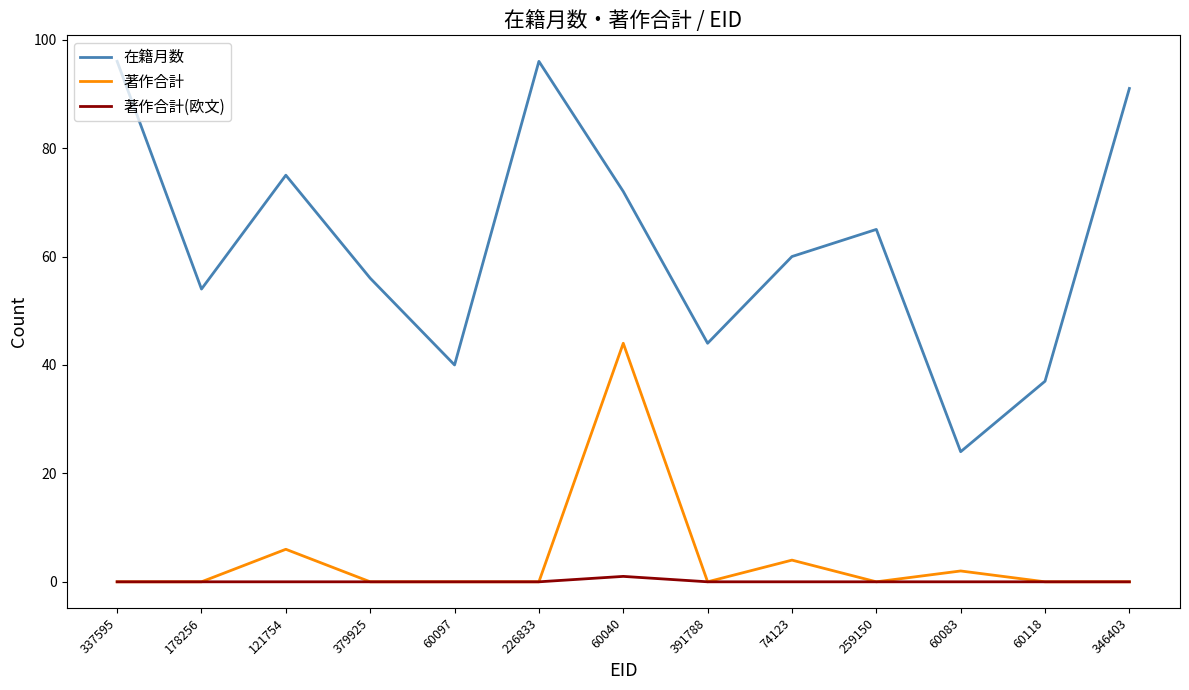

True or false: 著作合計 and 在籍月数 intersect in this chart.

False